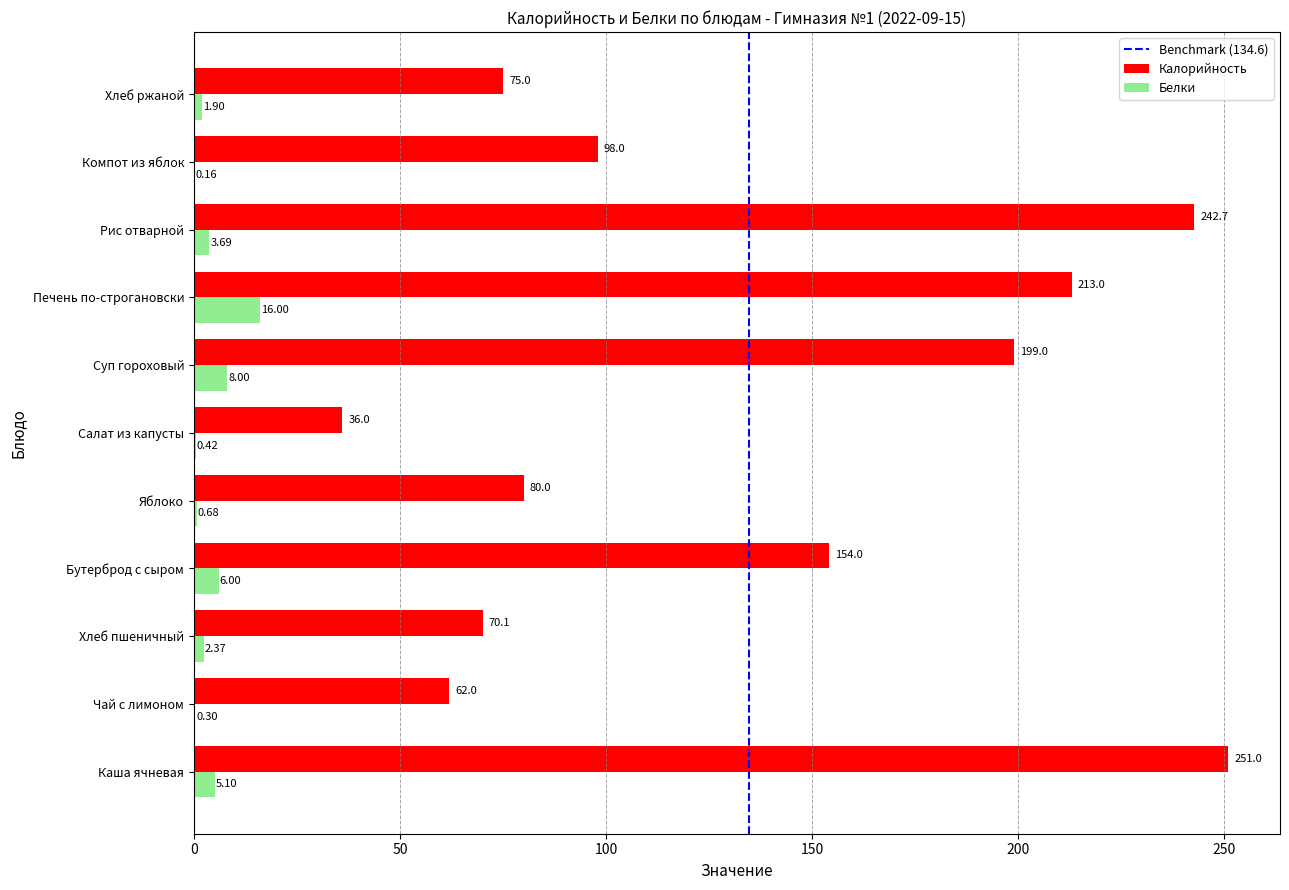

At which label does Белки reach its peak?

Печень по-строгановски